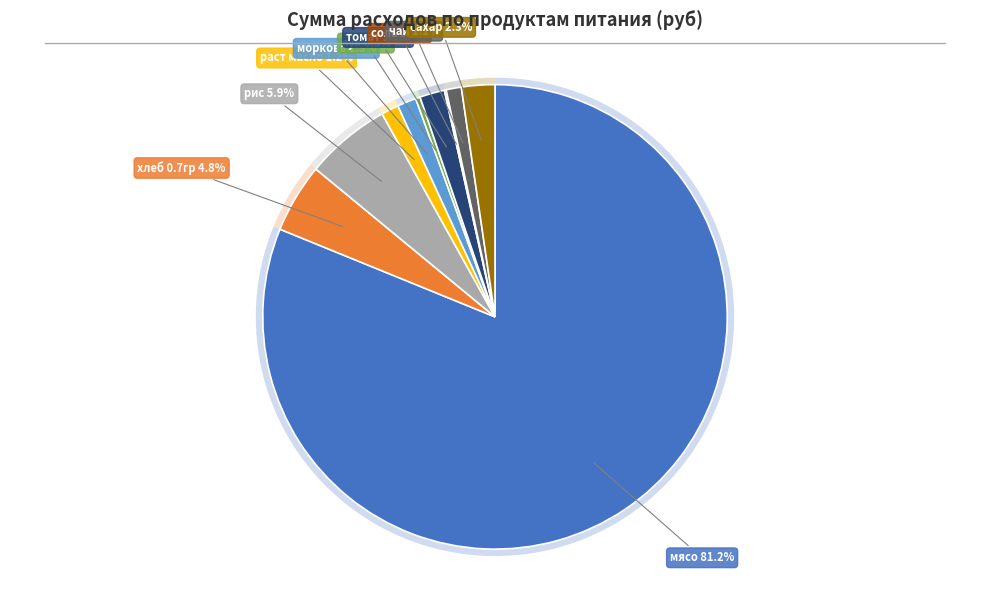

To the nearest percent, what is the difference between the largest and smallest slice percentages?

81%